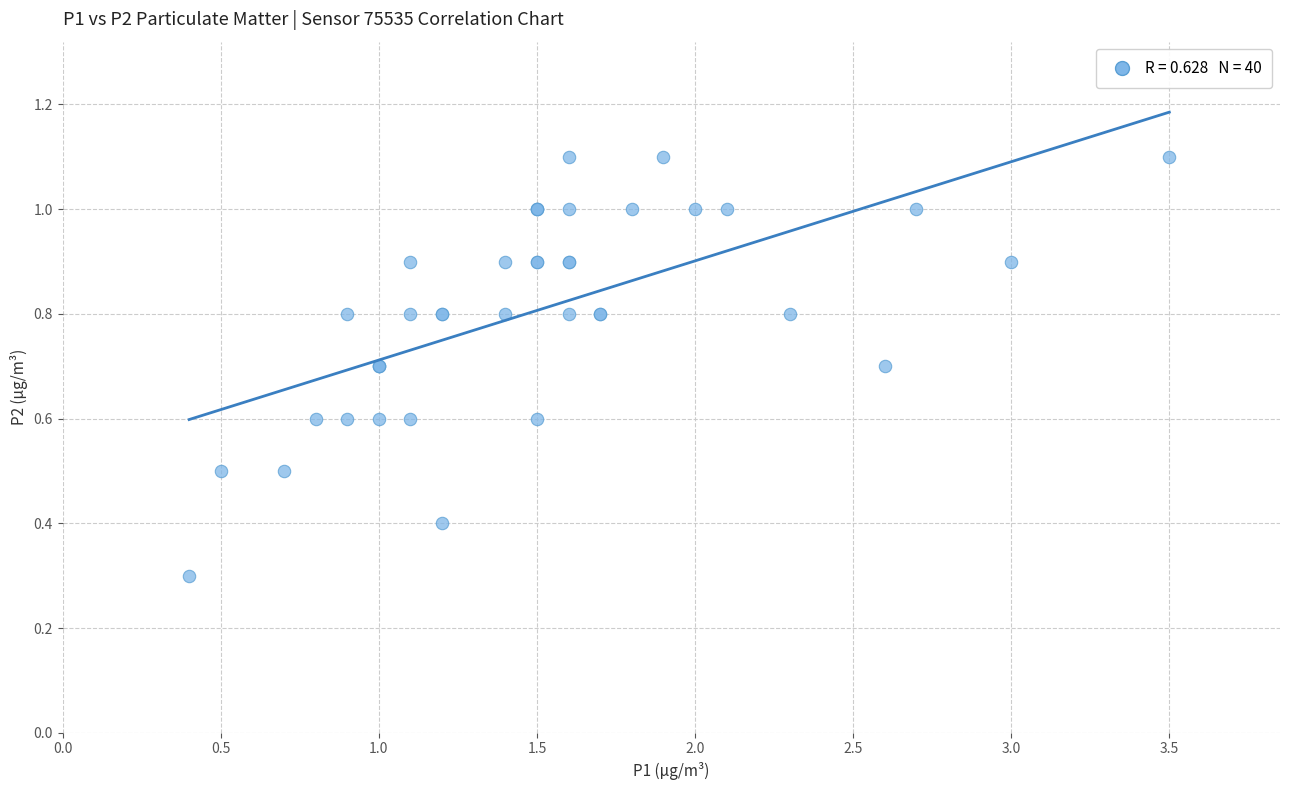

What Y value in the scatter plot is closest to 0?

0.3